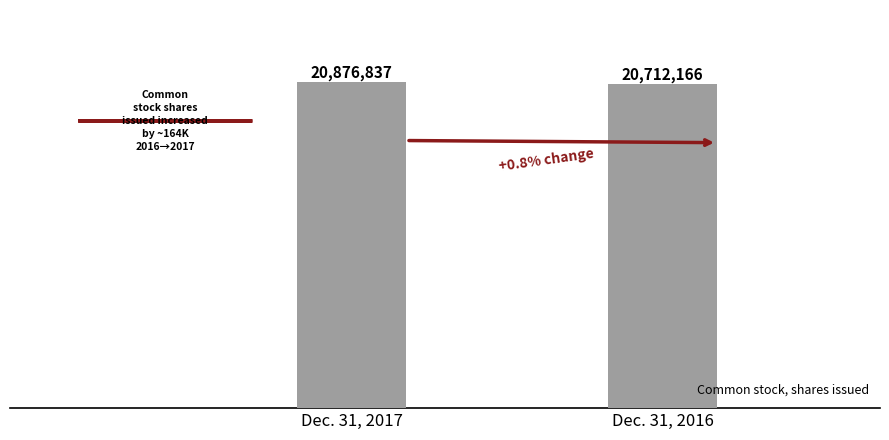

List the labels in order of value, smallest first.

Dec. 31, 2016, Dec. 31, 2017